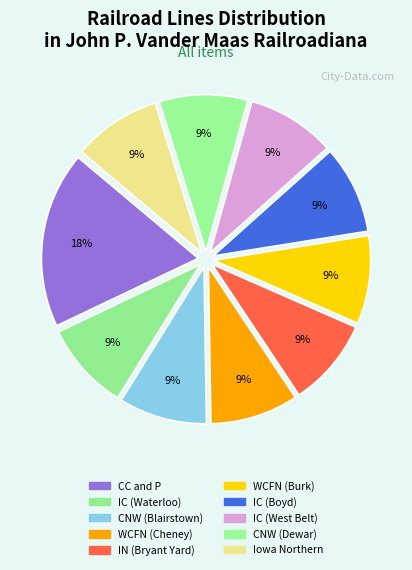

Count the number of slices in the pie.

10